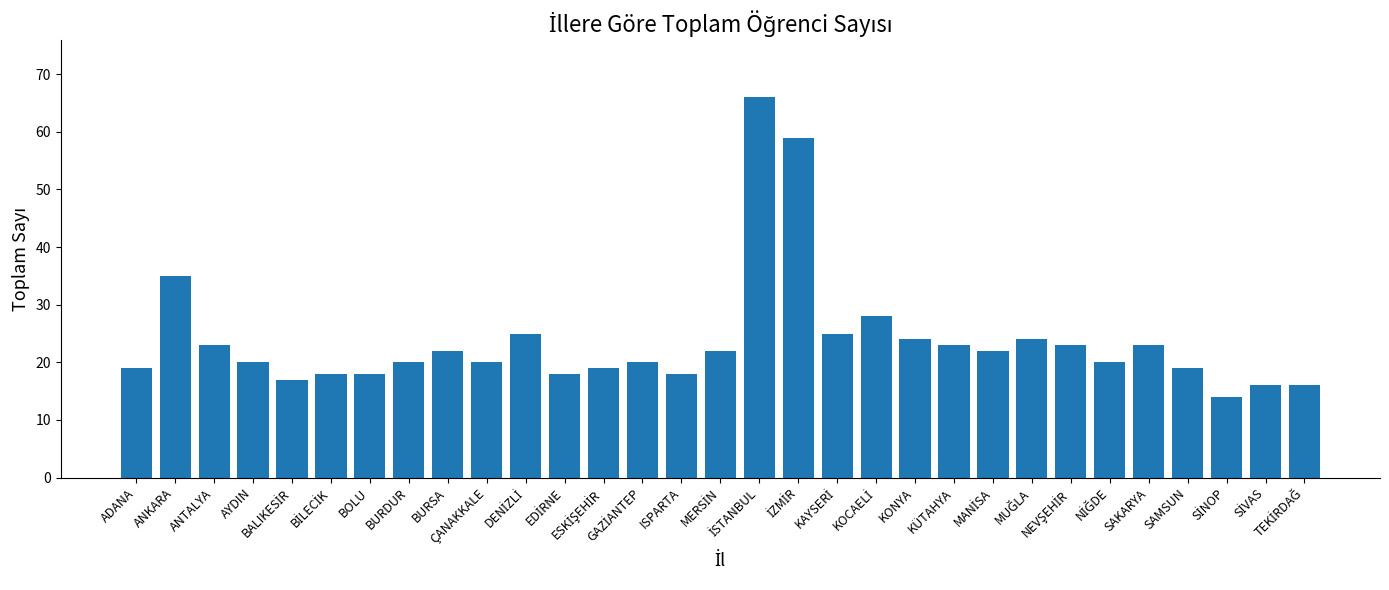

What is the label of the 2nd bar from the left?

ANKARA